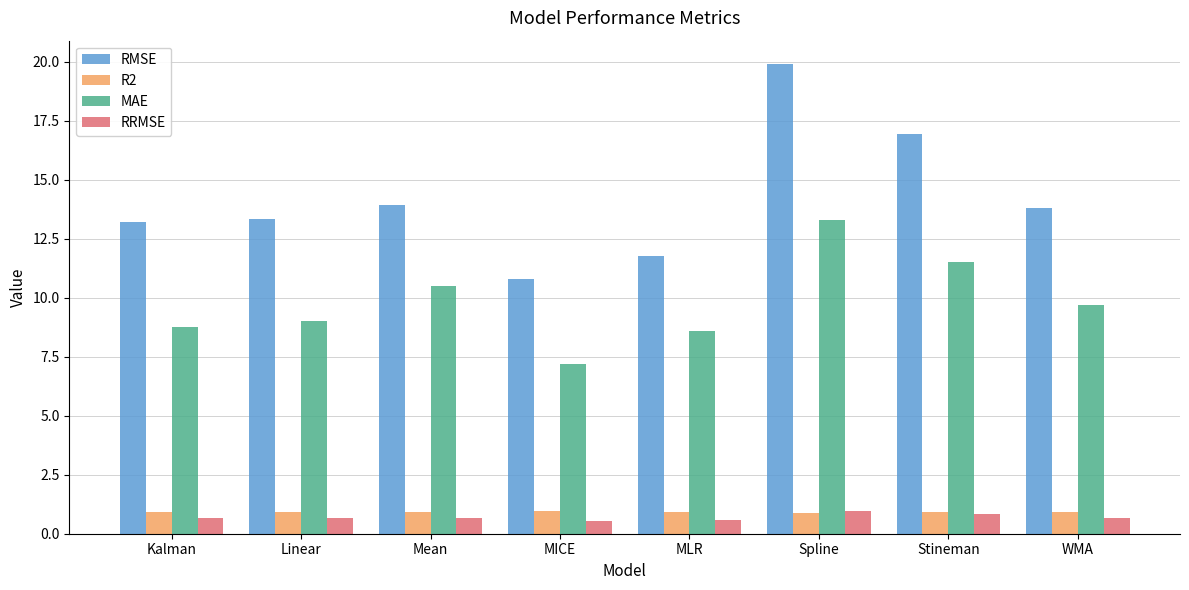

What is the minimum value for RMSE?

10.8